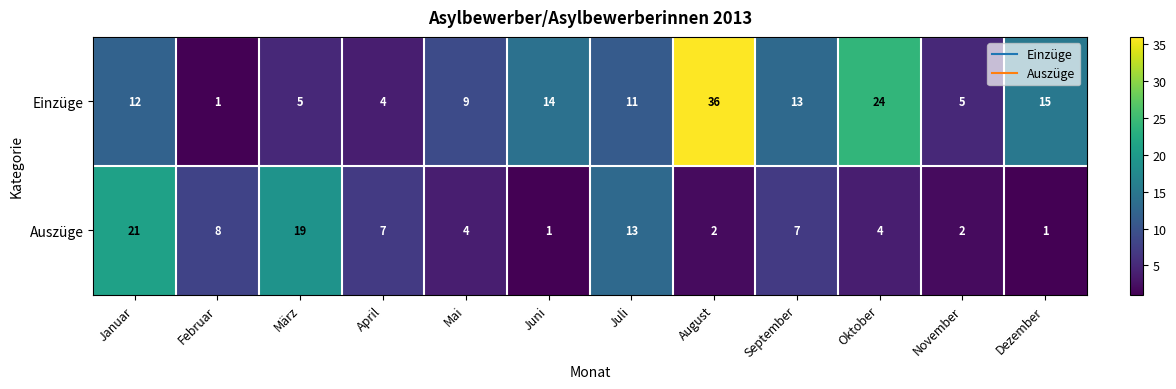

Reading left to right, what are all the values shown in this chart?

Einzüge: 12	1	5	4	9	14	11	36	13	24	5	15
Auszüge: 21	8	19	7	4	1	13	2	7	4	2	1